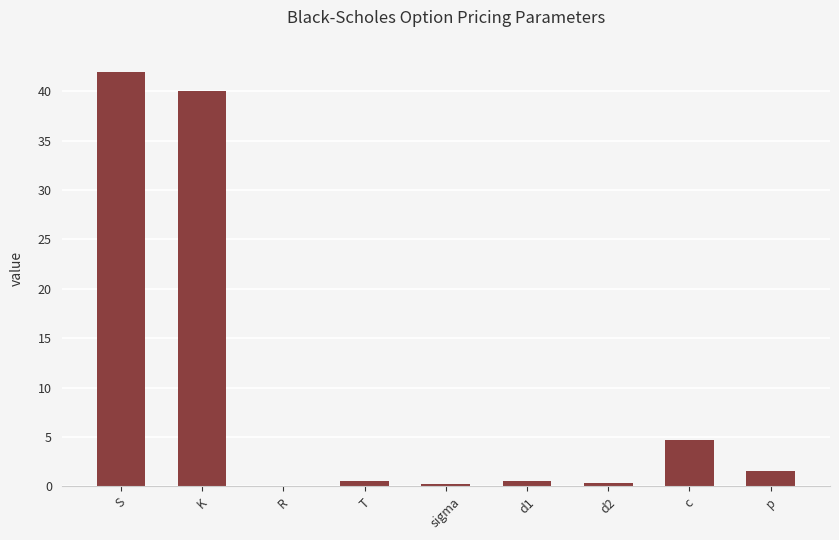

What value does the data have at S?

42.0